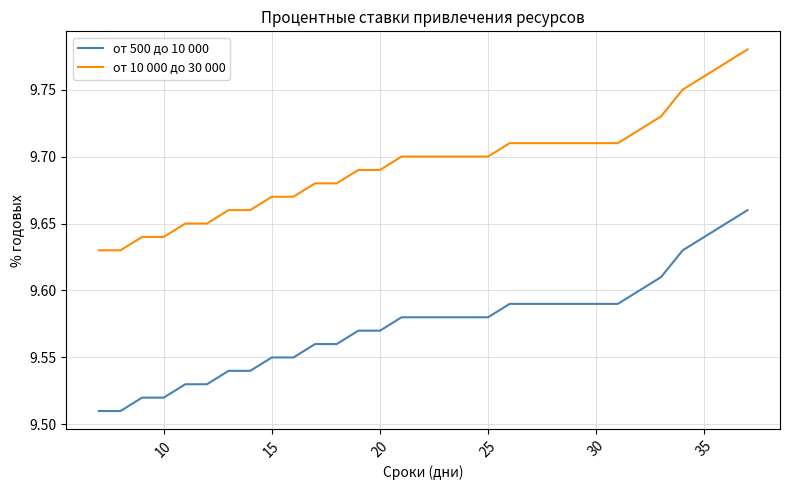

Which series has the largest total across all categories?

от 10 000 до 30 000